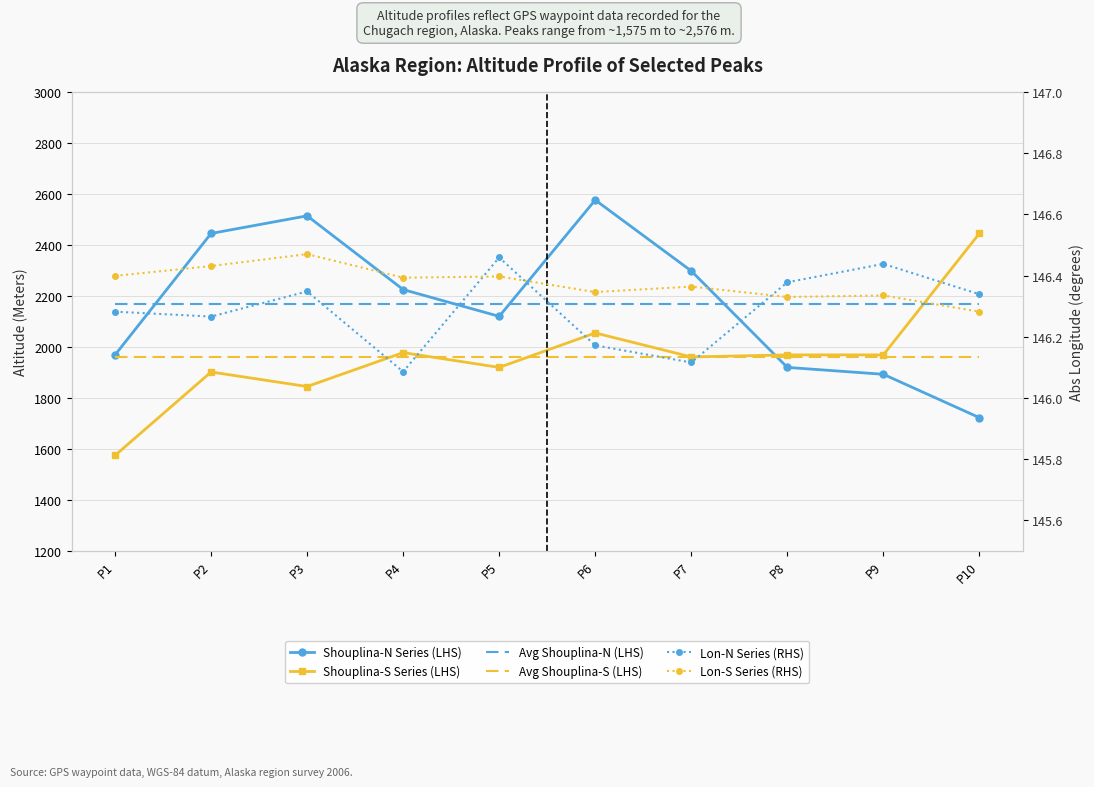

The value of Lon-N Series (RHS) at P1 is 240.4. True or false?

False